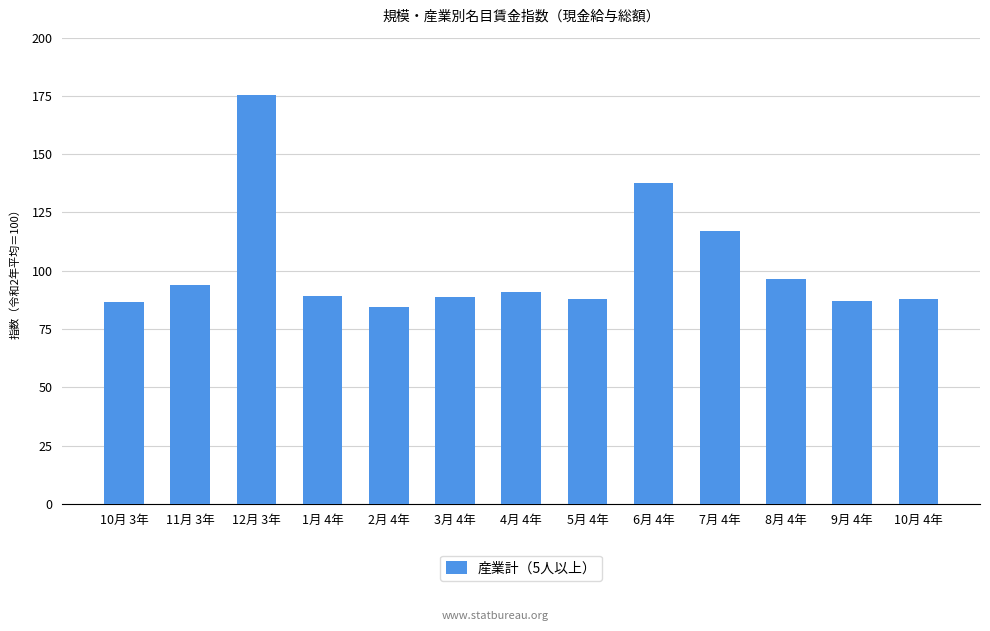

Is it true that the value at 5月 4年 is 133.7?

False